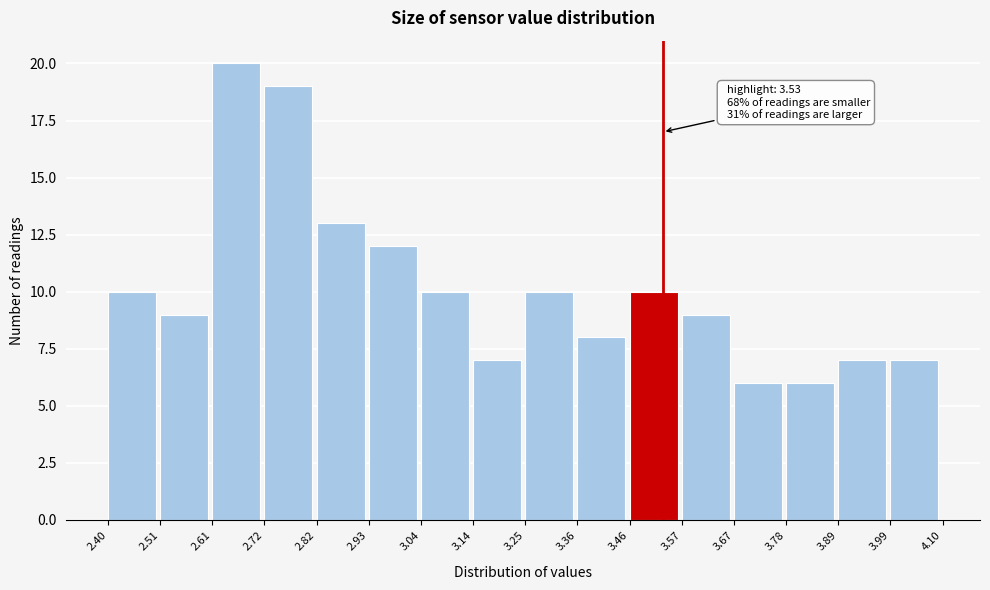

Over which range of the x-axis is the bar tallest?

2.61 to 2.72